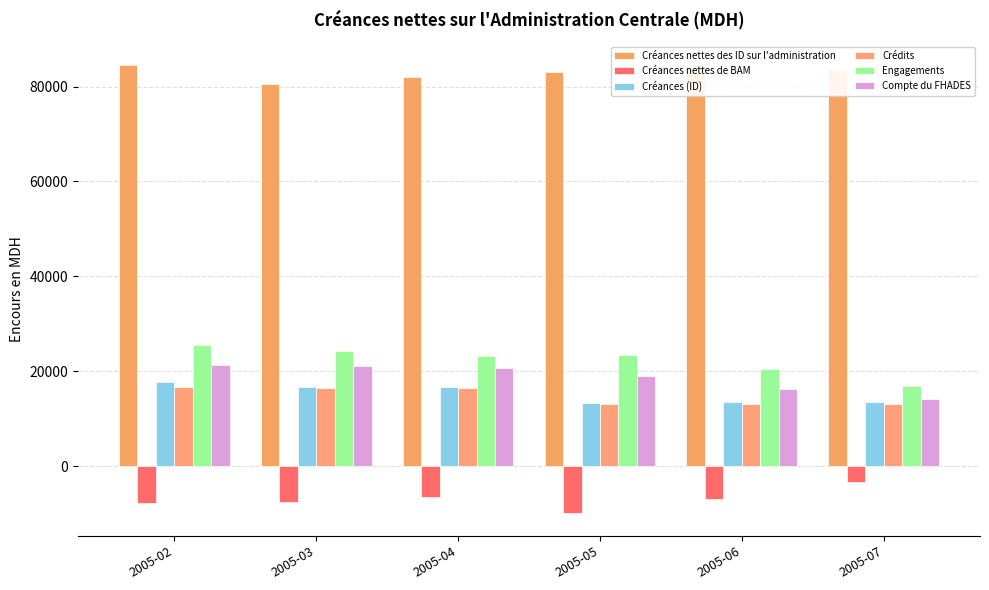

What is the value of the Compte du FHADES bar at the 6th from the left?

14053.7